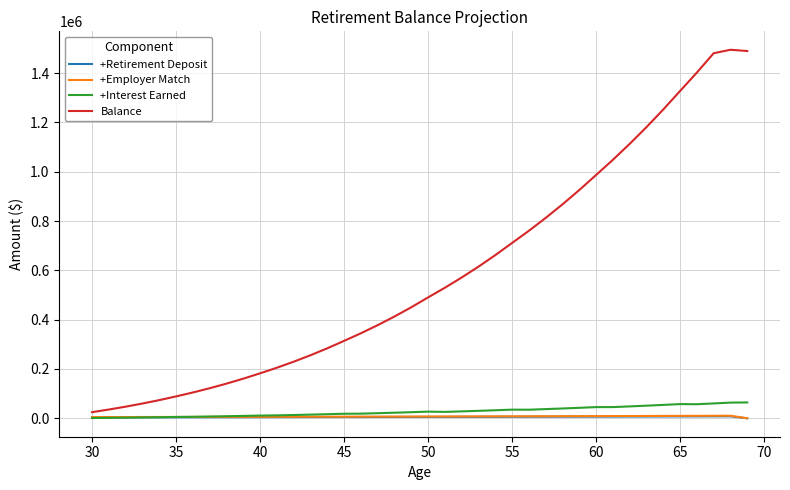

What is the greatest value displayed?

1494724.9